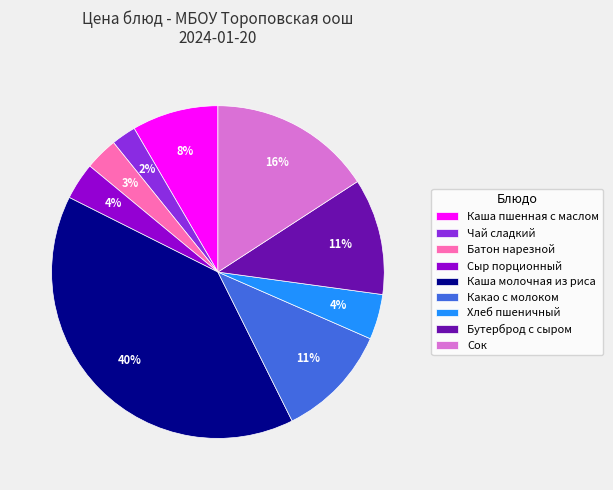

Is it true that Чай сладкий is 9% of the pie?

False